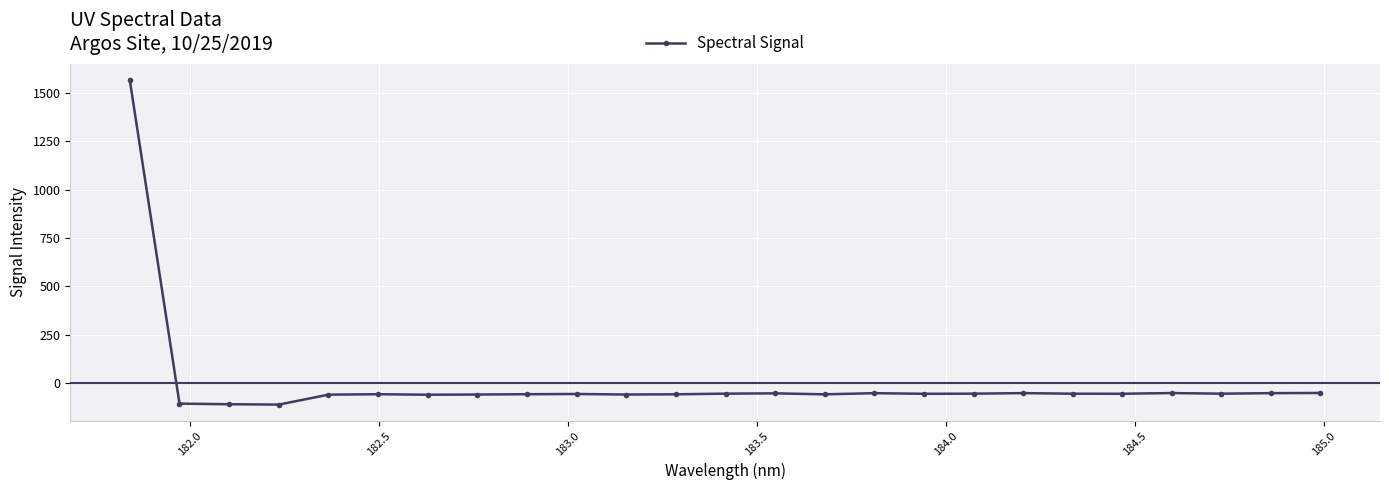

Does the chart have visible grid lines?

Yes